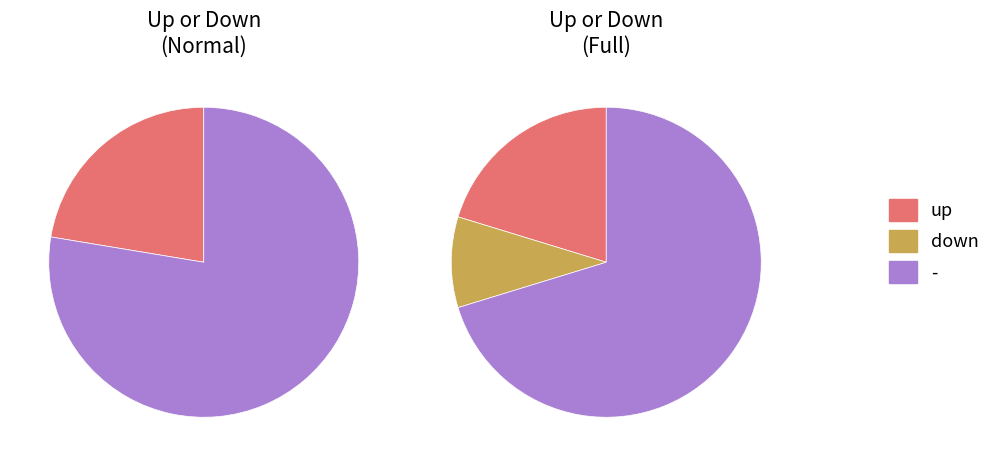

How many slices are in this pie chart?

3